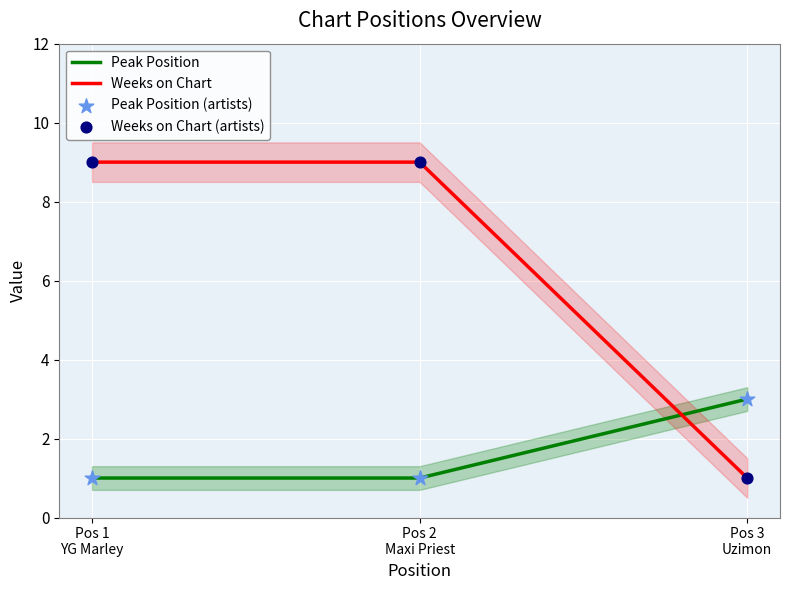

What are all the series names shown in the legend?

Peak Position, Weeks on Chart, Peak Position (artists), Weeks on Chart (artists)